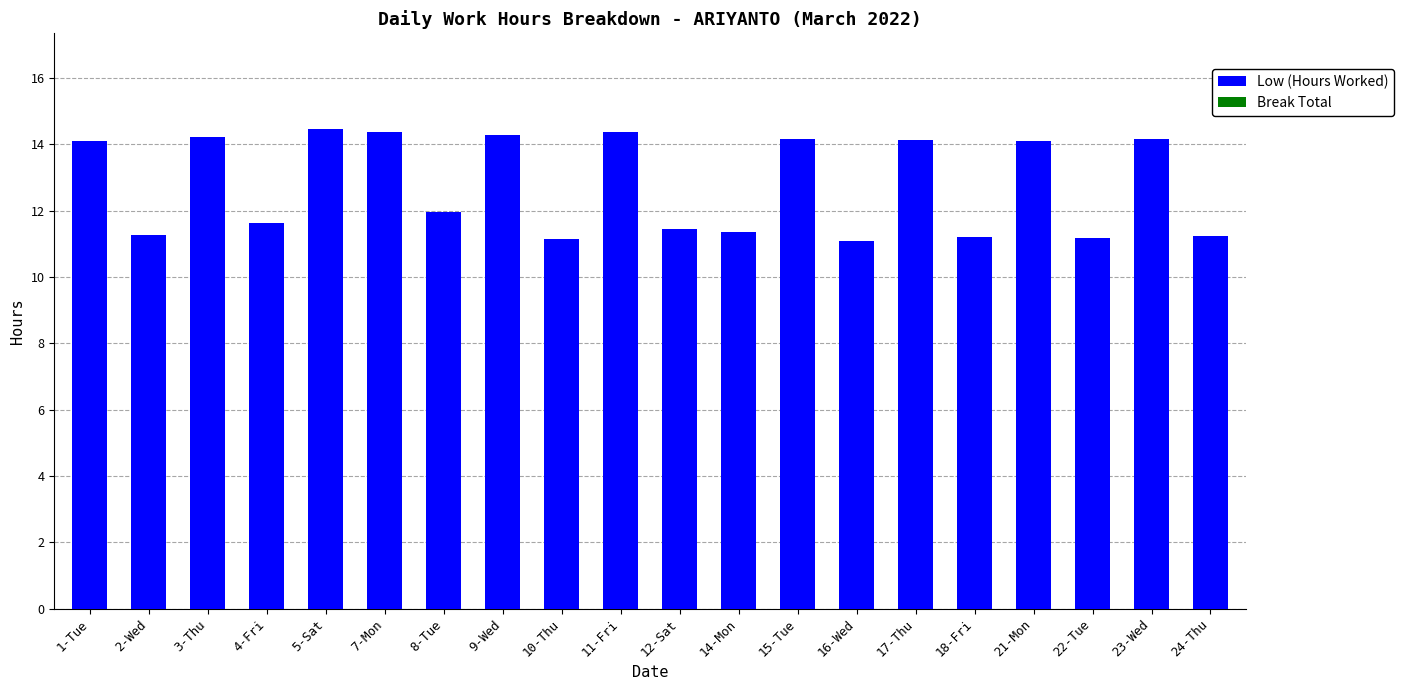

What is the difference between the maximum and minimum values?

3.4